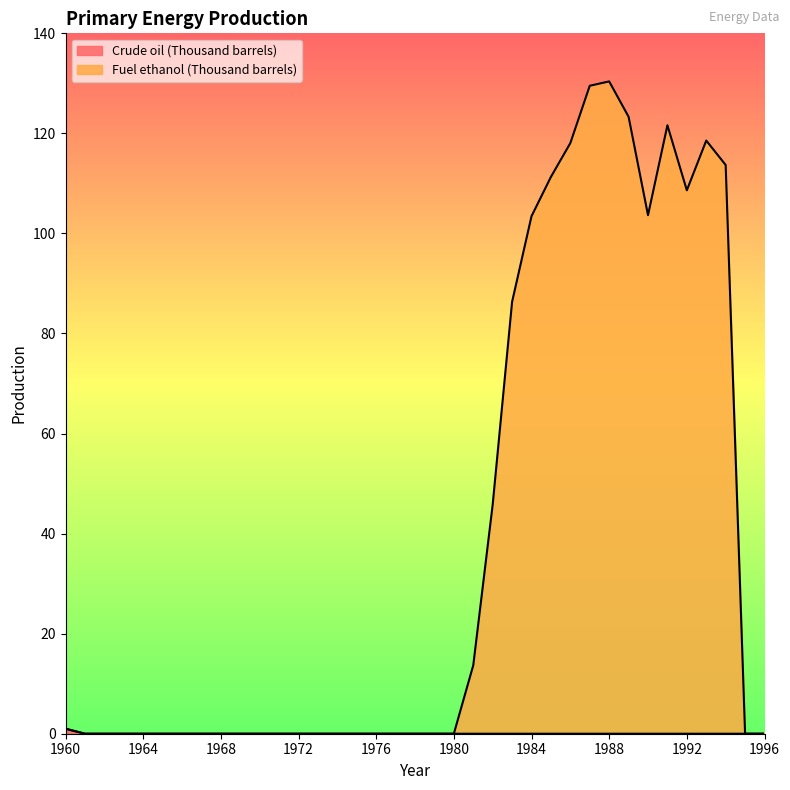

True or false: Fuel ethanol (Thousand barrels) has more than 1 interior local peaks.

True